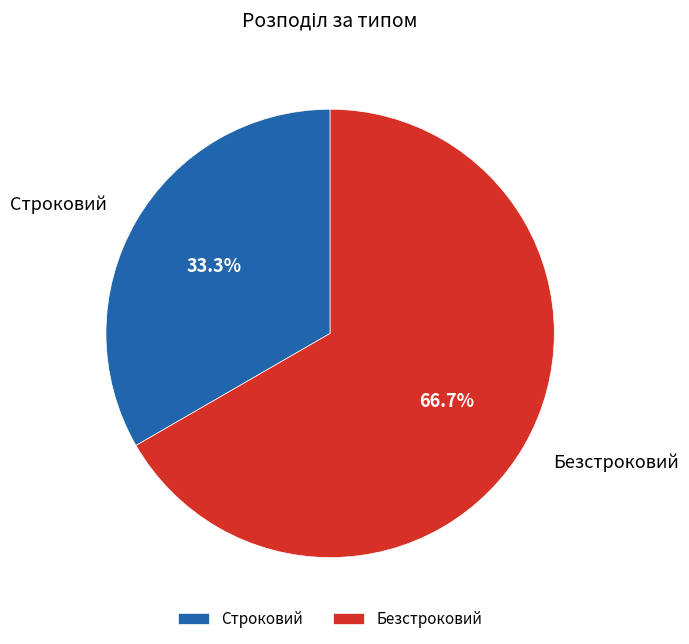

Which slice is the largest?

Безстроковий